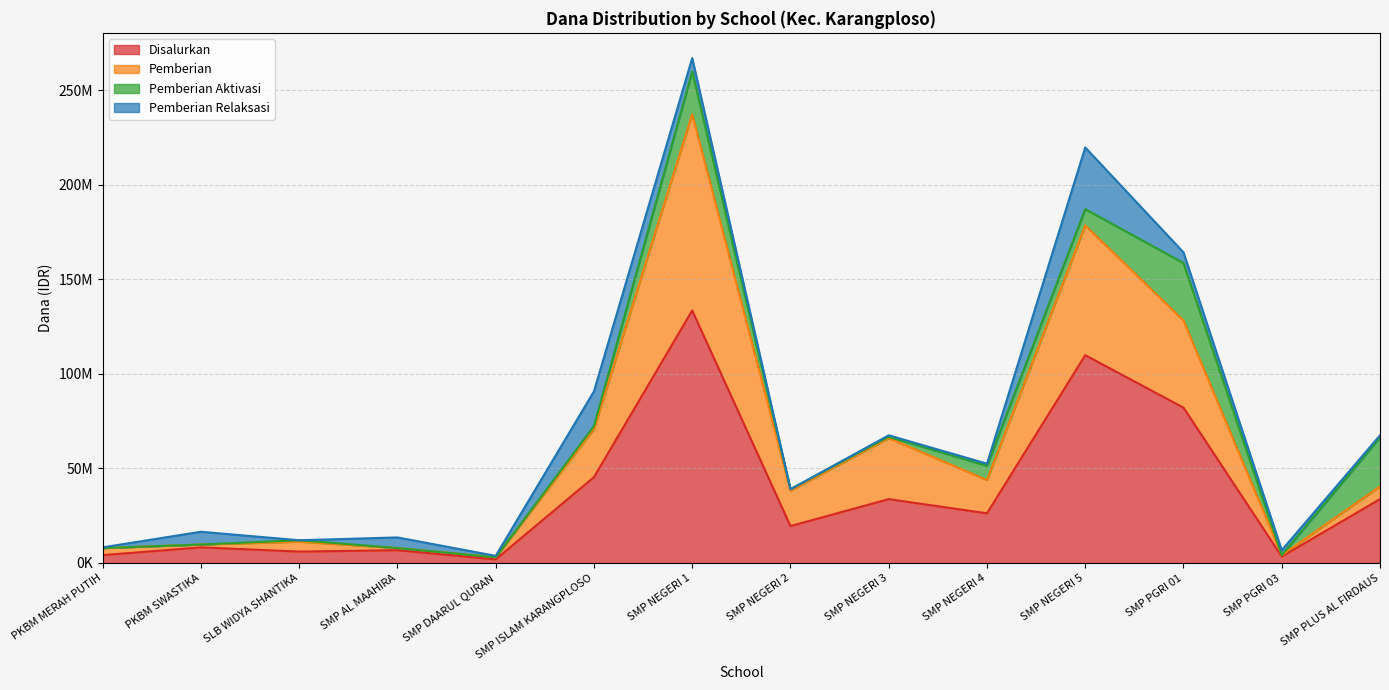

Where does the Pemberian series first go above 40500000?

SMP ISLAM KARANGPLOSO